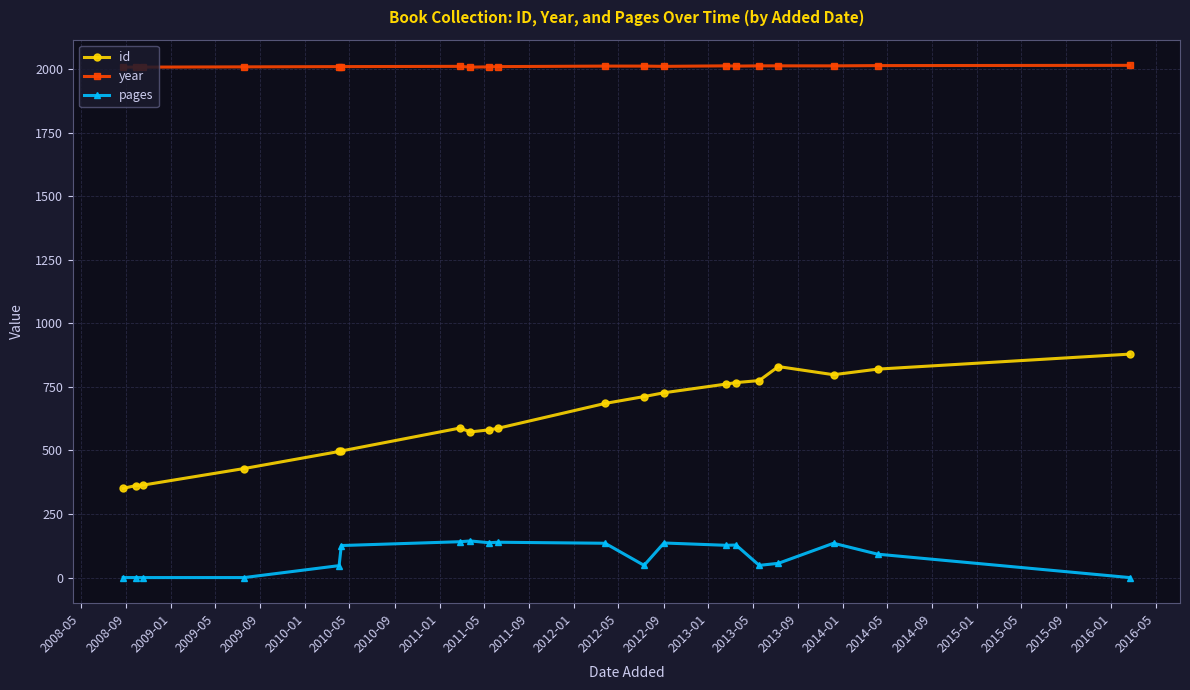

What is the average value of the pages series?

82